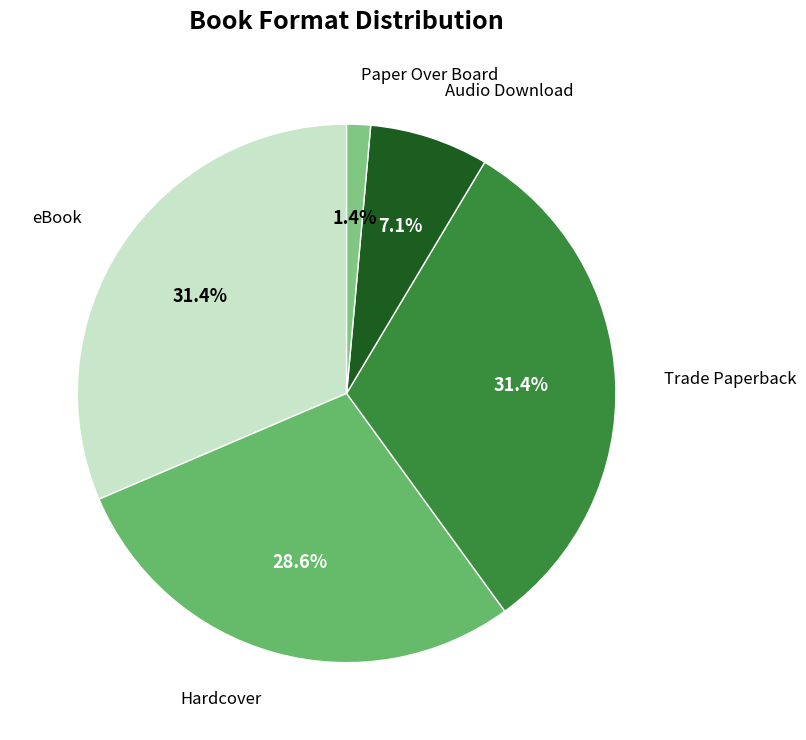

What is the smallest slice in the pie chart?

Paper Over Board